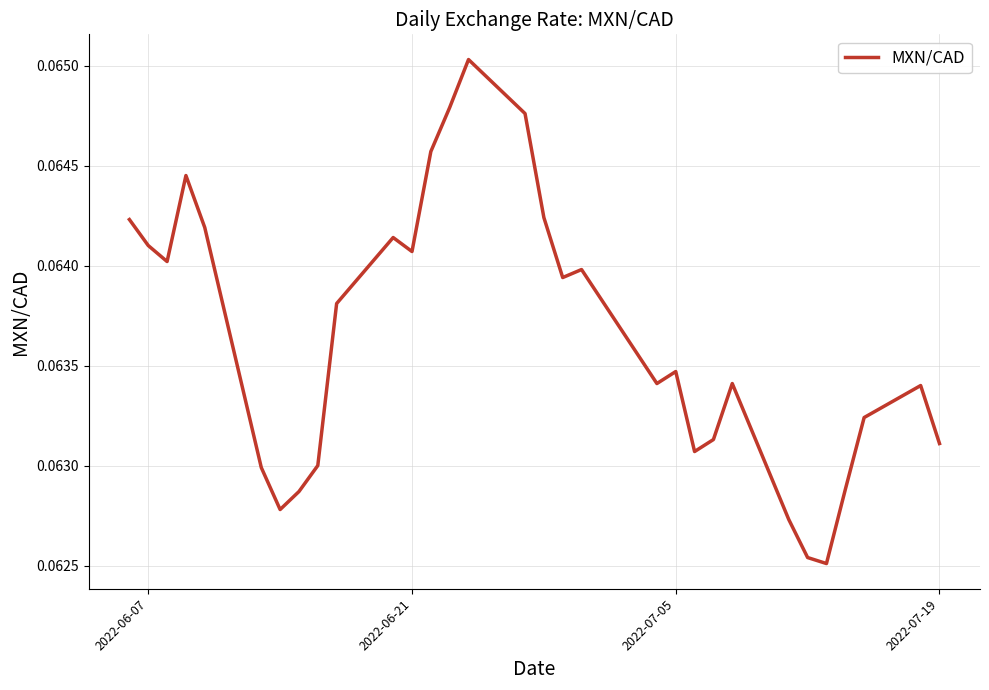

Does the chart display data point markers on the line(s)?

No